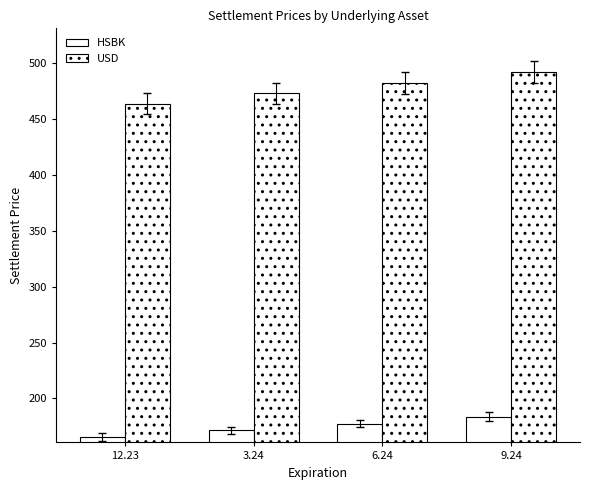

Reading left to right, what are all the values shown in this chart?

HSBK: 165.6	171.4	177.5	183.7
USD: 464.0	473.0	482.5	492.0